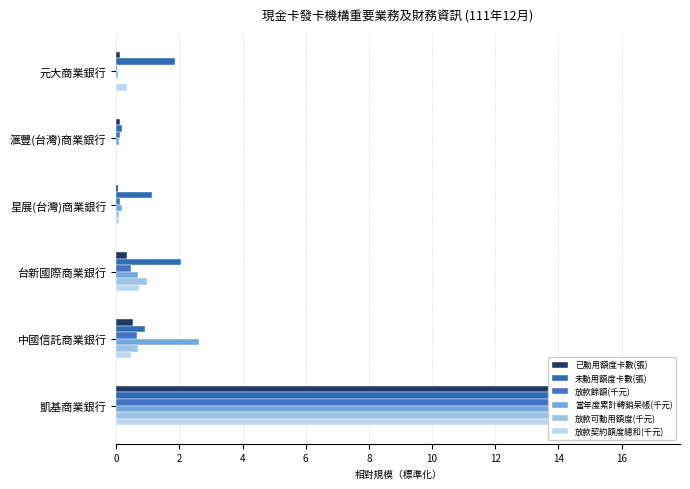

What are all the series names shown in the legend?

已動用額度卡數(張), 未動用額度卡數(張), 放款餘額(千元), 當年度累計轉銷呆帳(千元), 放款可動用額度(千元), 放款契約額度總和(千元)